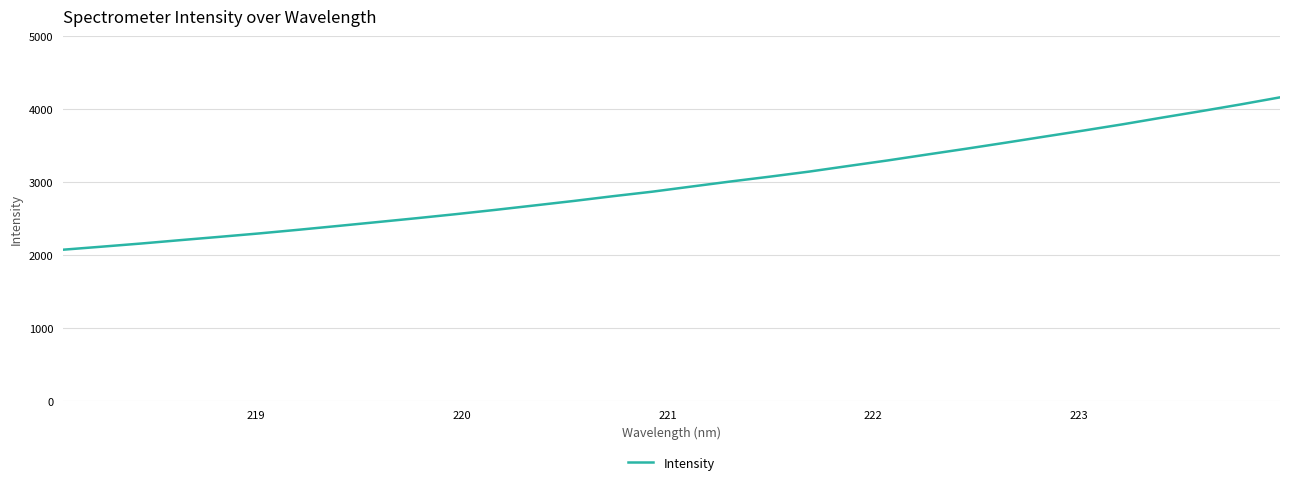

What is the minimum value shown in the chart?

2074.6